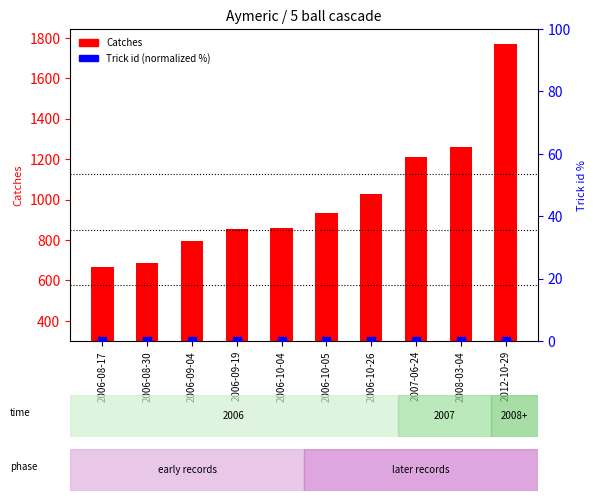

At which category is the sum across all series the highest?

2012-10-29